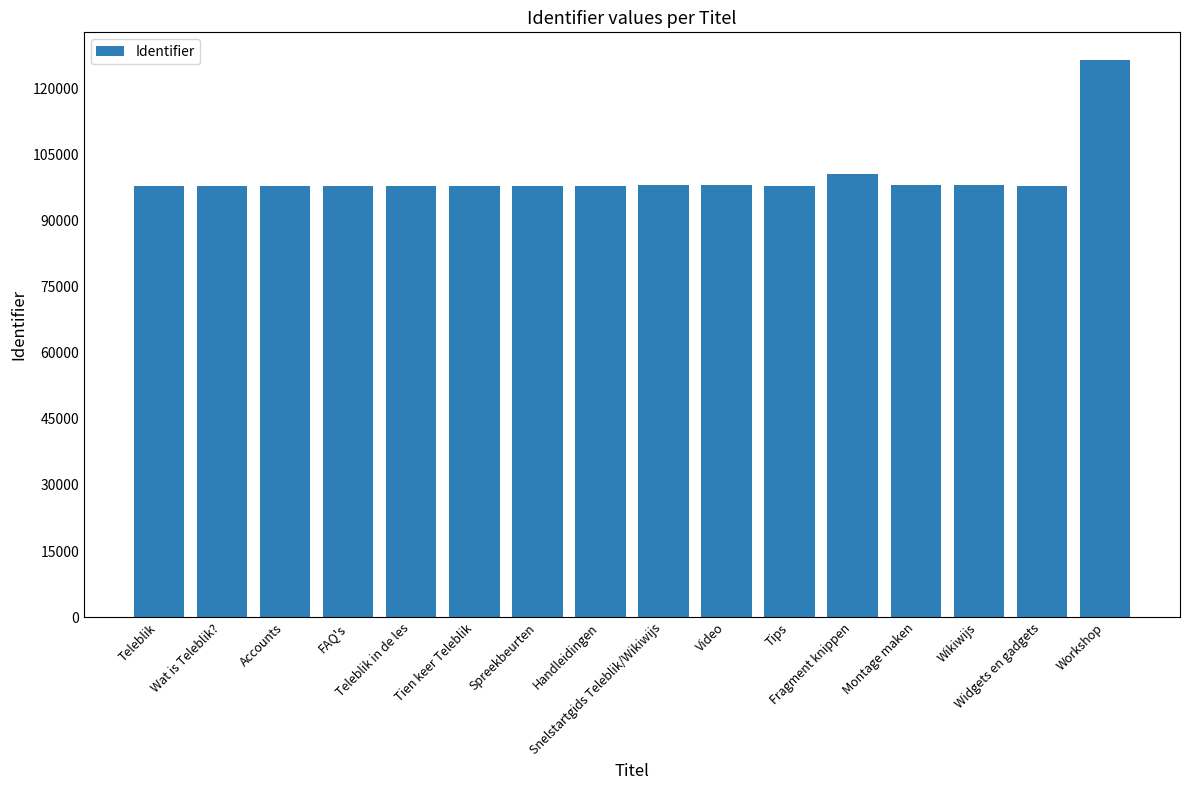

Are the bars grouped side by side (vs. stacked)?

No